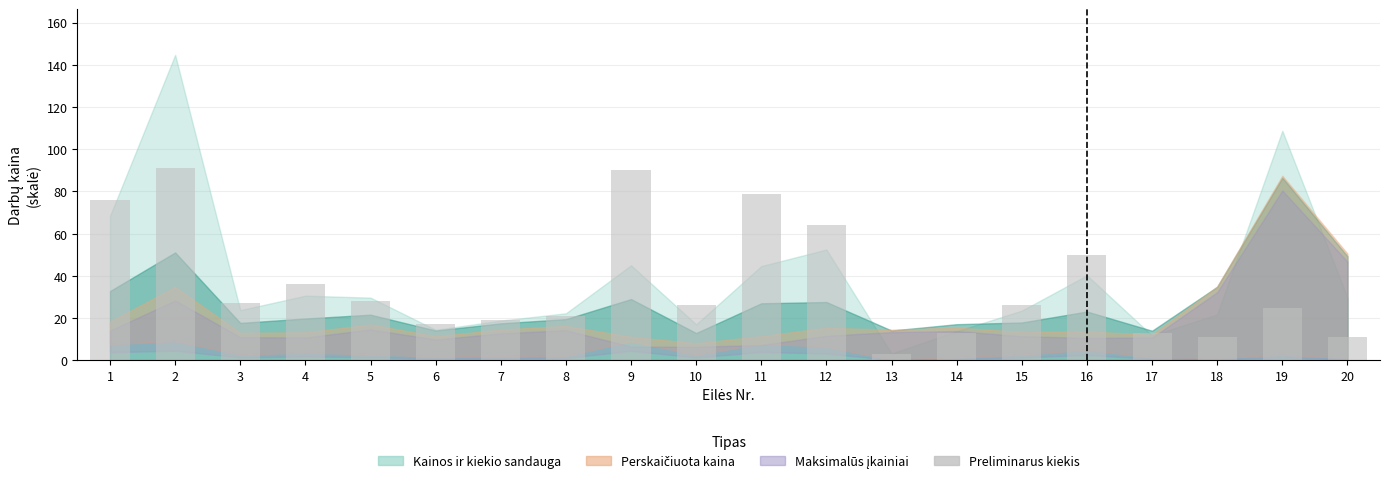

What is the average value?

36